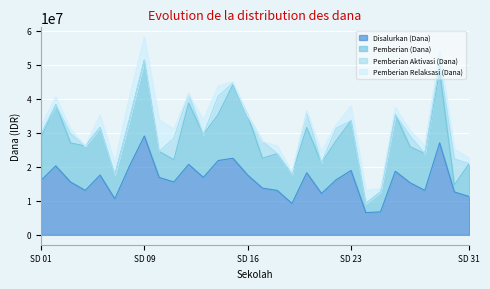

Where is the first local minimum for Pemberian Relaksasi (Dana)?

SD 05